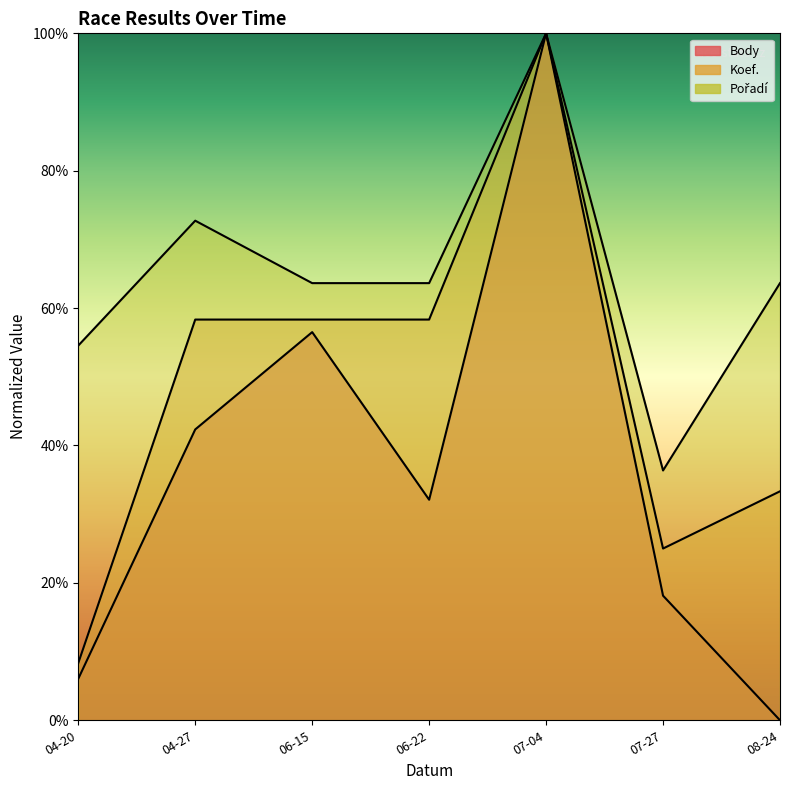

What is the total value across all series at 06-22?

154.1